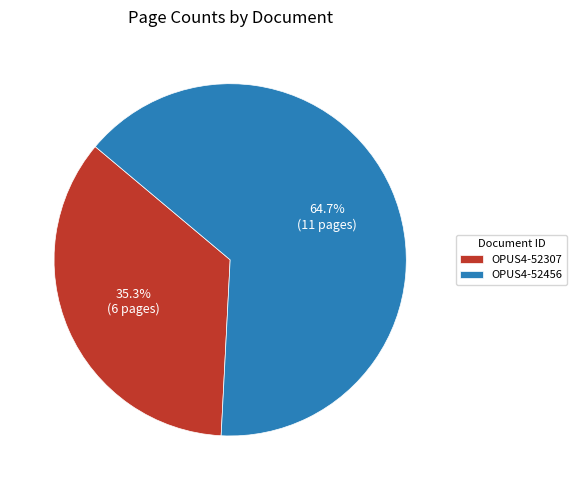

How many segments does this pie chart have?

2